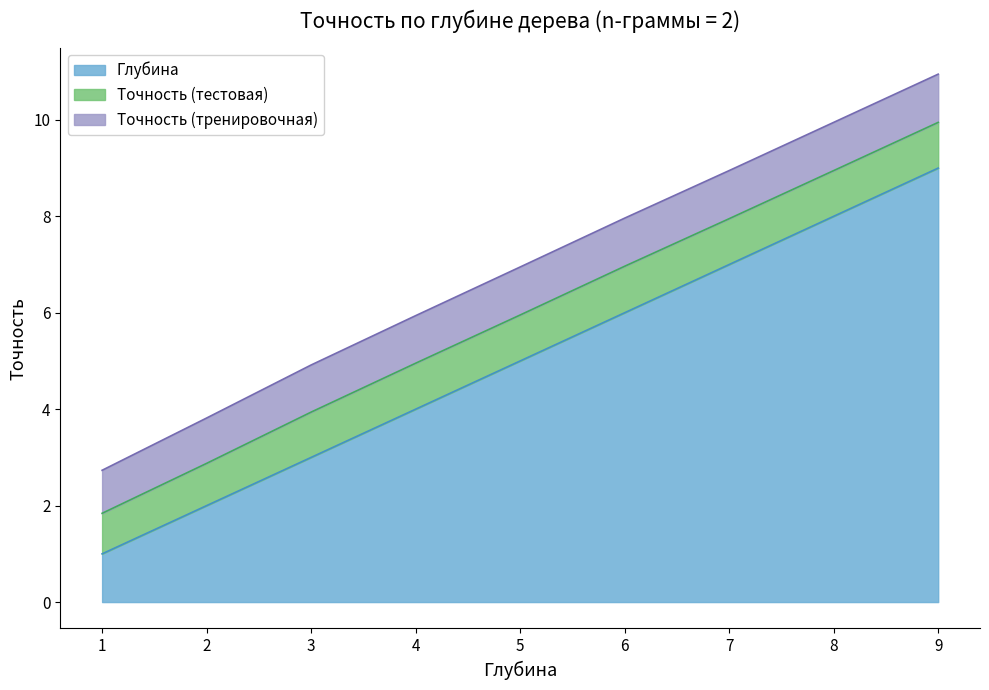

Which category has the highest value across all series?

9